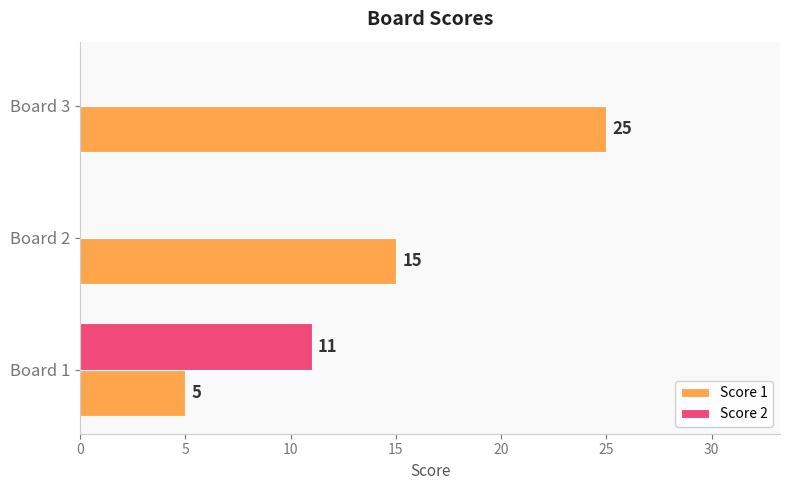

What is the maximum value shown in the chart?

25